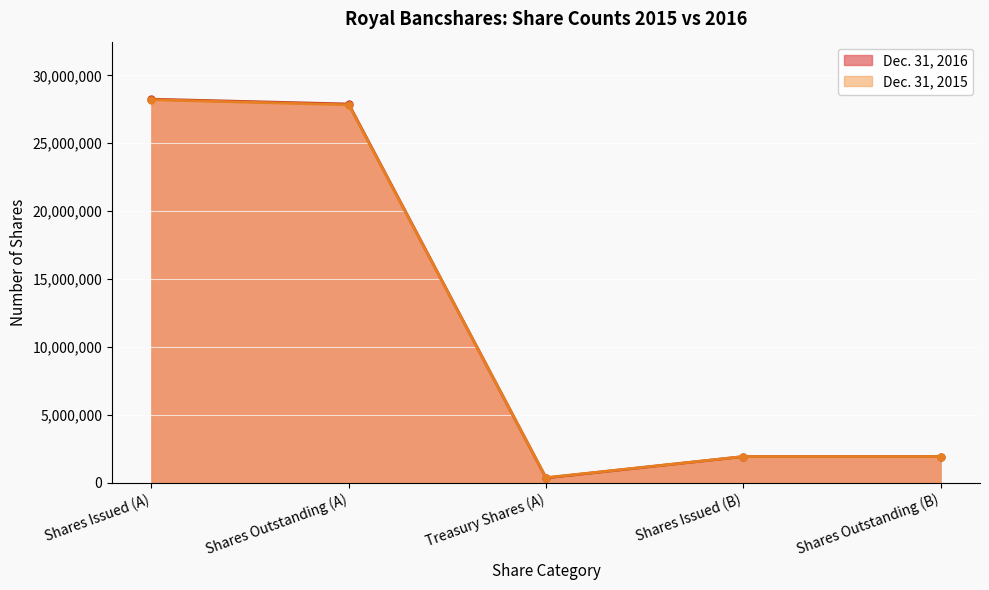

Reading right to left, extract all data points from this chart.

Dec. 31, 2016: Shares Outstanding (B)=1924629	Shares Issued (B)=1924629	Treasury Shares (A)=355031	Shares Outstanding (A)=27887024	Shares Issued (A)=28242055
Dec. 31, 2015: Shares Outstanding (B)=1928289	Shares Issued (B)=1928289	Treasury Shares (A)=375333	Shares Outstanding (A)=27828849	Shares Issued (A)=28204182